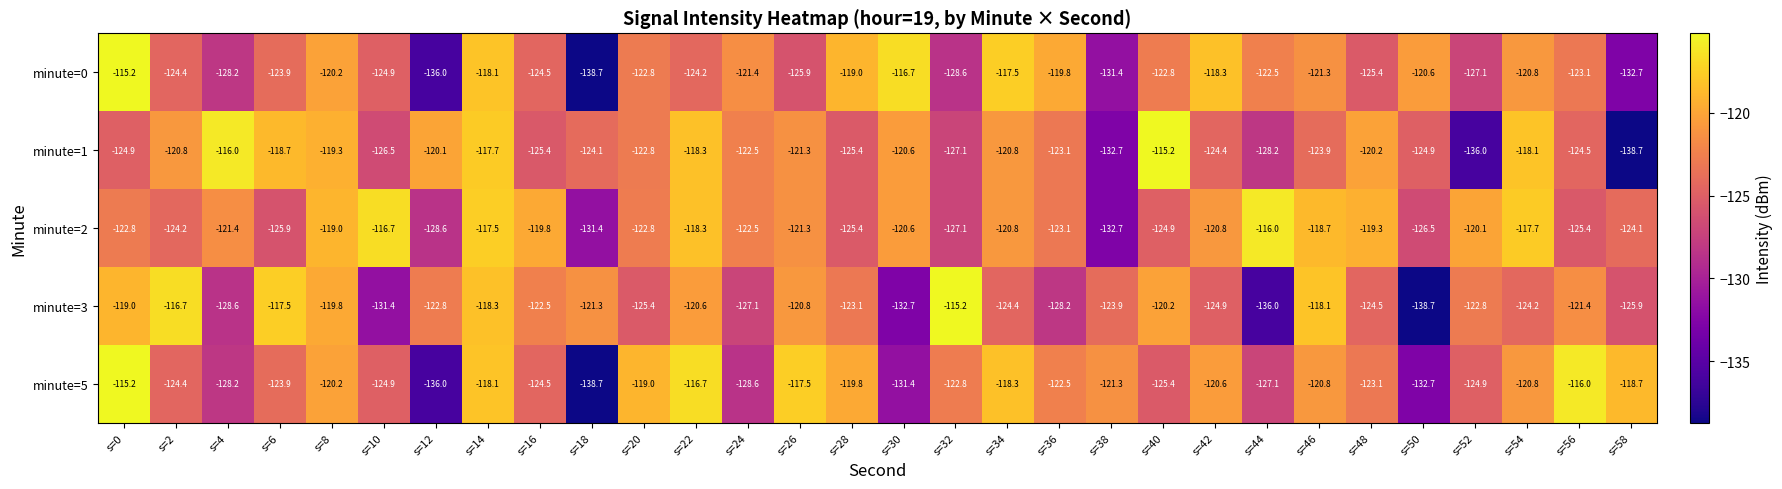

What is the difference between the maximum and minimum values in the minute=2 series?

16.7